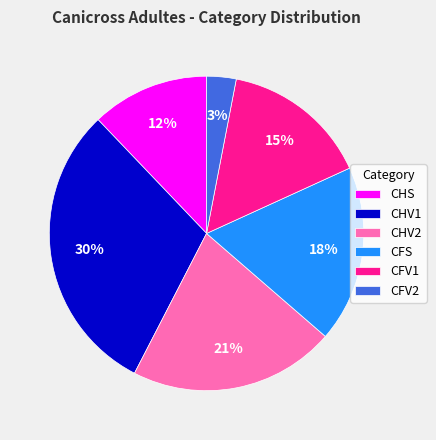

What is the smallest slice in the pie chart?

CFV2